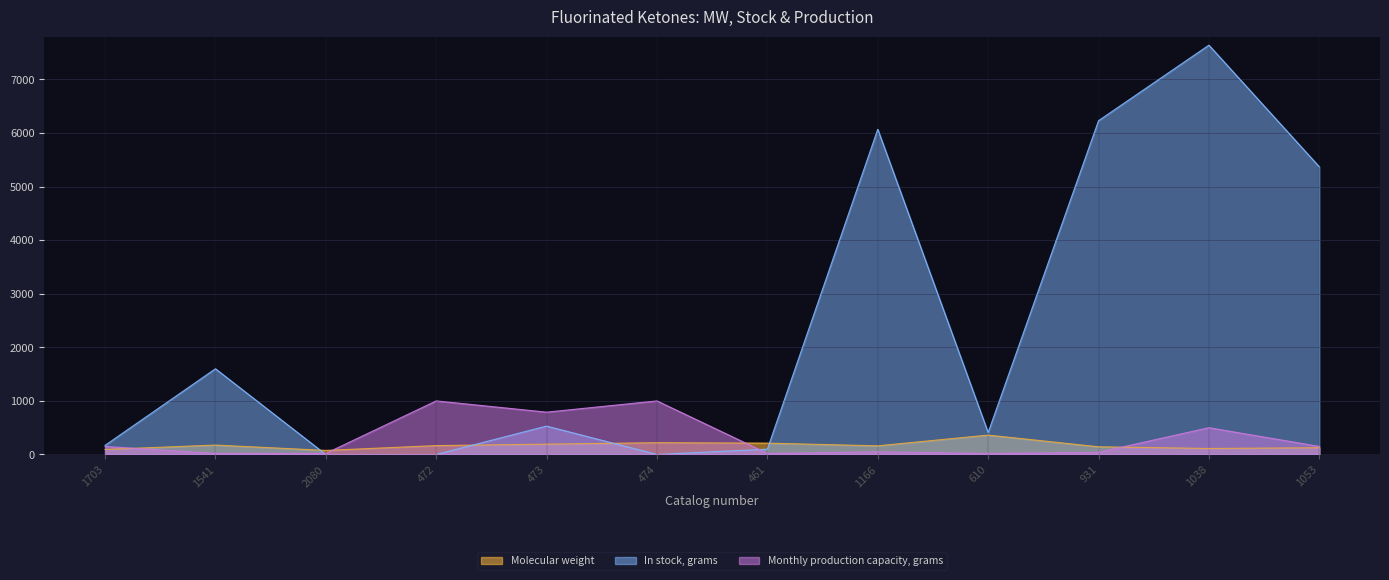

What is the maximum value shown in the chart?

7640.0